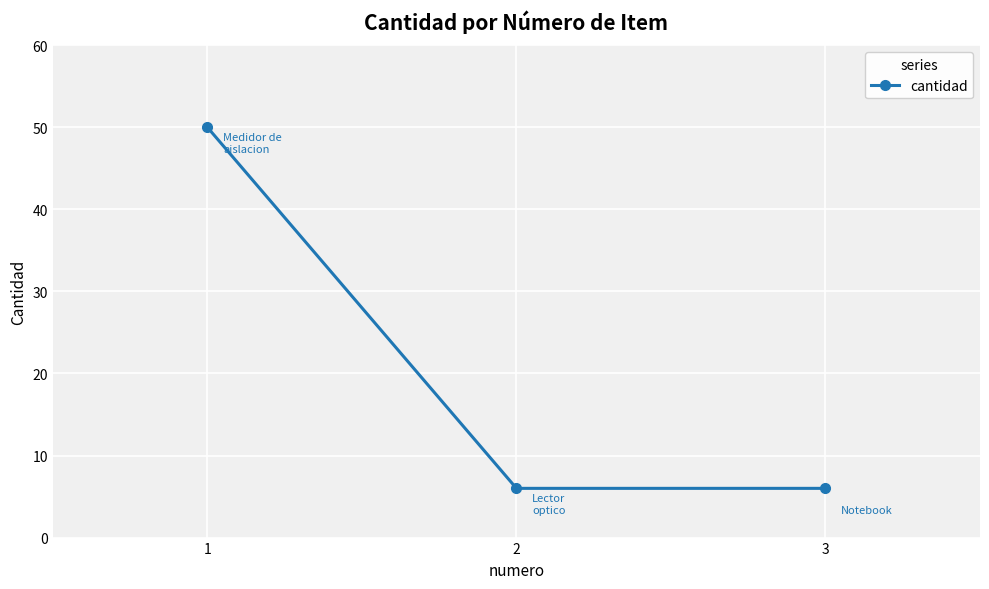

The value at 1 is 50. True or false?

True